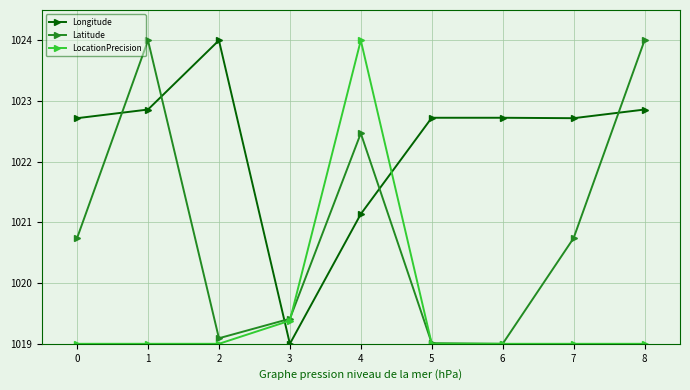

Reading left to right, what are all the values shown in this chart?

Longitude: 1022.7	1022.9	1024.0	1019.0	1021.1	1022.7	1022.7	1022.7	1022.9
Latitude: 1020.7	1024.0	1019.1	1019.4	1022.5	1019.0	1019.0	1020.7	1024.0
LocationPrecision: 1019.0	1019.0	1019.0	1019.4	1024.0	1019.0	1019.0	1019.0	1019.0